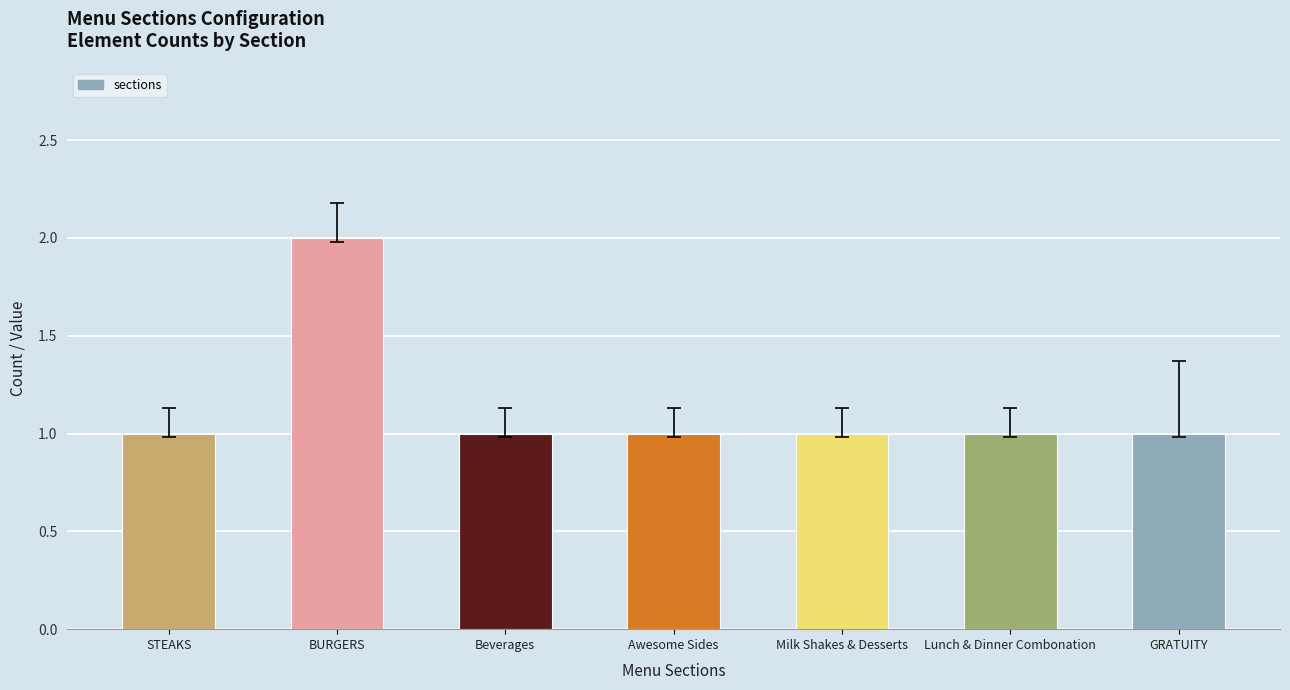

What is the label of the 6th bar from the left?

Lunch & Dinner Combonation